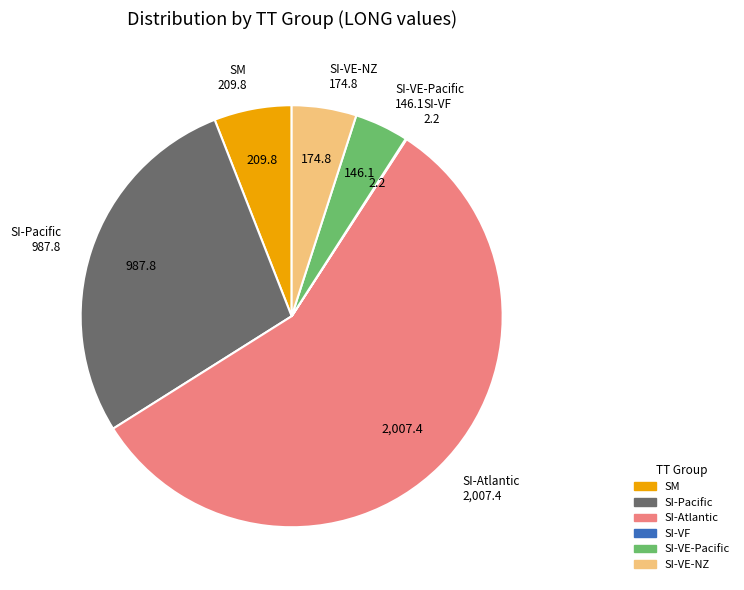

Is there any slice that represents more than half of the pie?

Yes